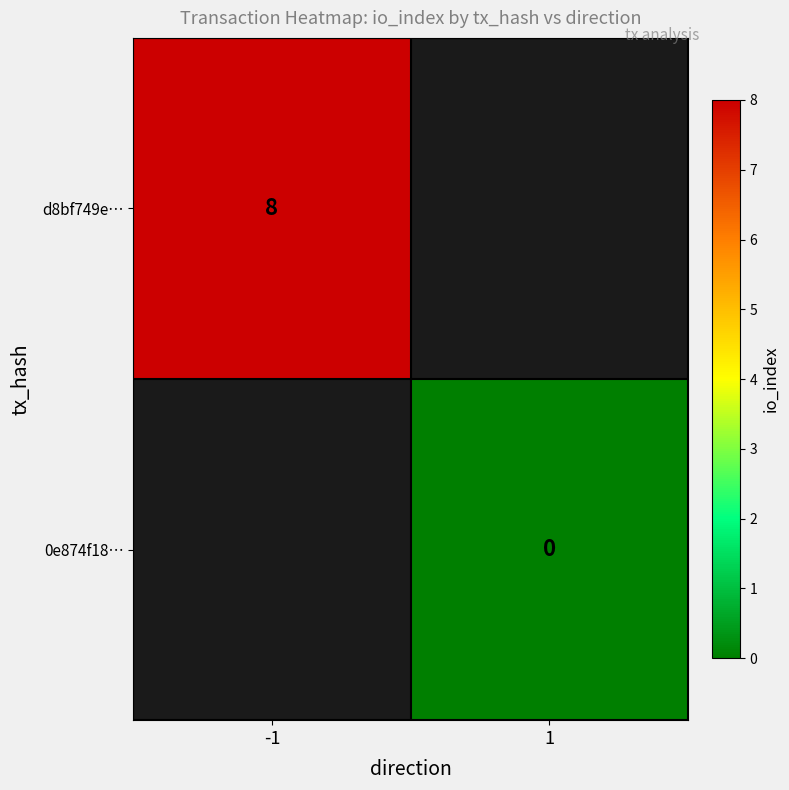

How many distinct data groups are displayed?

2